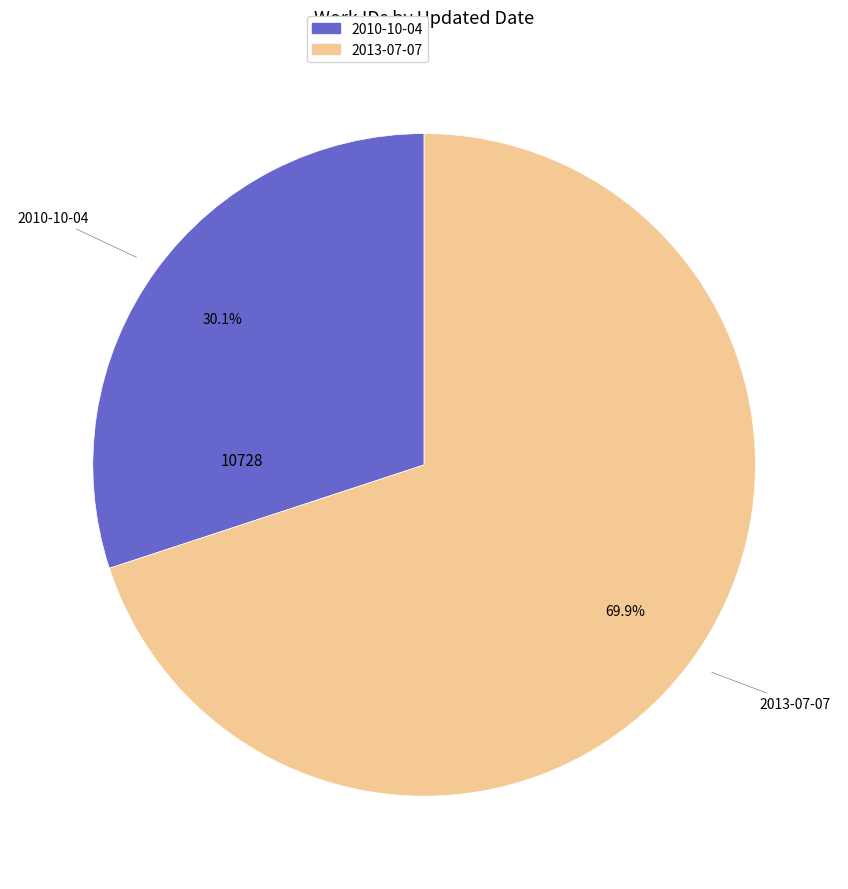

To the nearest percent, what percentage of the pie is 2013-07-07?

70%